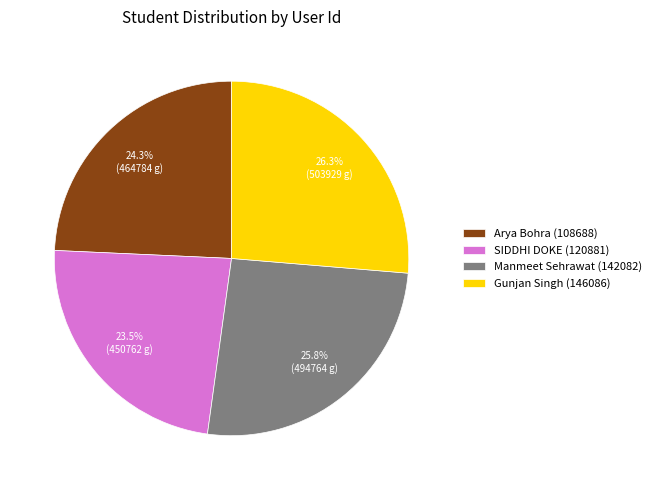

To the nearest percent, what is the average slice percentage?

25%